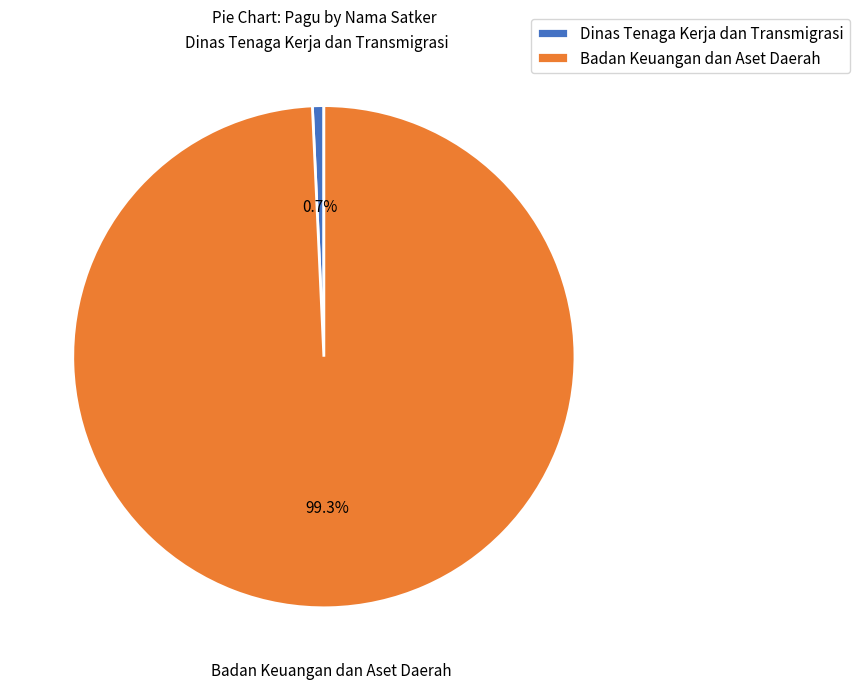

Which category has the smallest portion of the pie?

Dinas Tenaga Kerja dan Transmigrasi